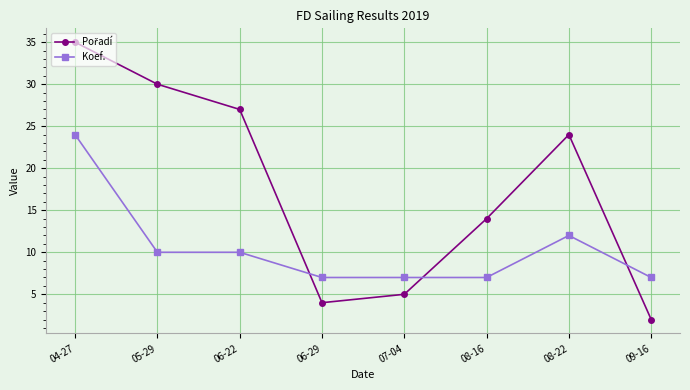

What is the total value across all series at 08-22?

36